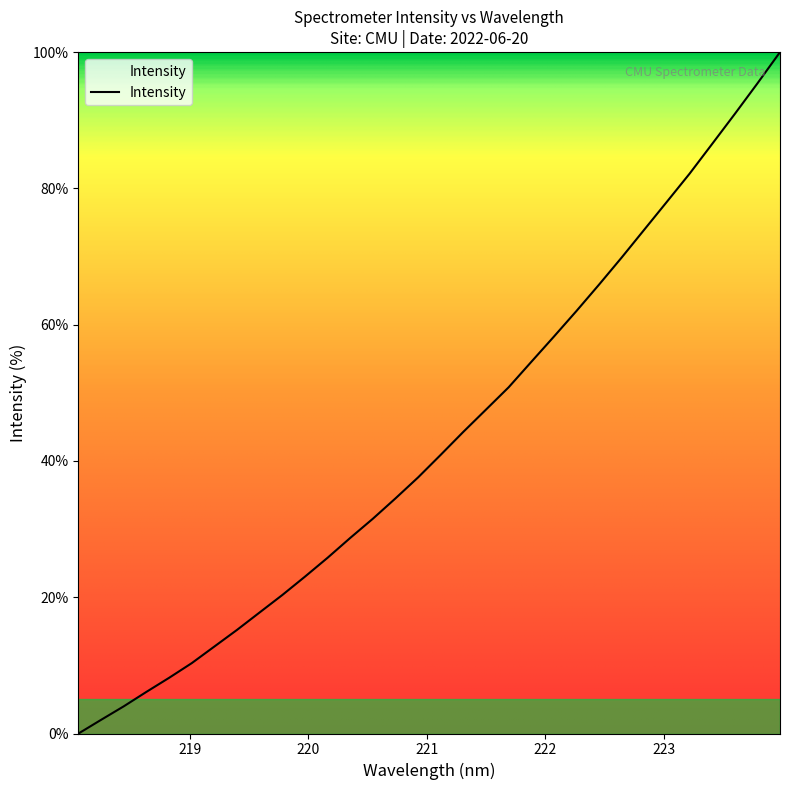

What is the difference between the maximum and minimum values?

100.0